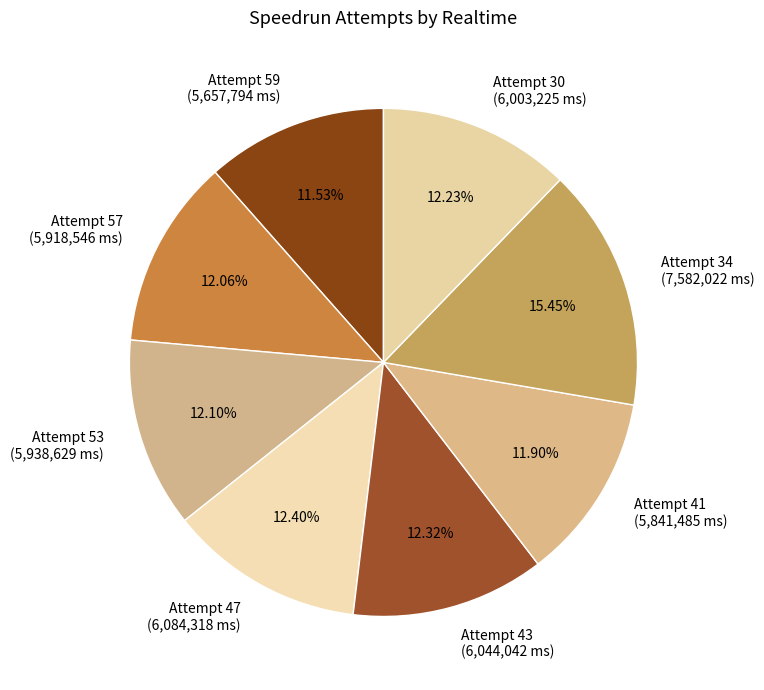

Combined, do Attempt 41 (5,841,485 ms) and Attempt 53 (5,938,629 ms) account for over 50%?

No